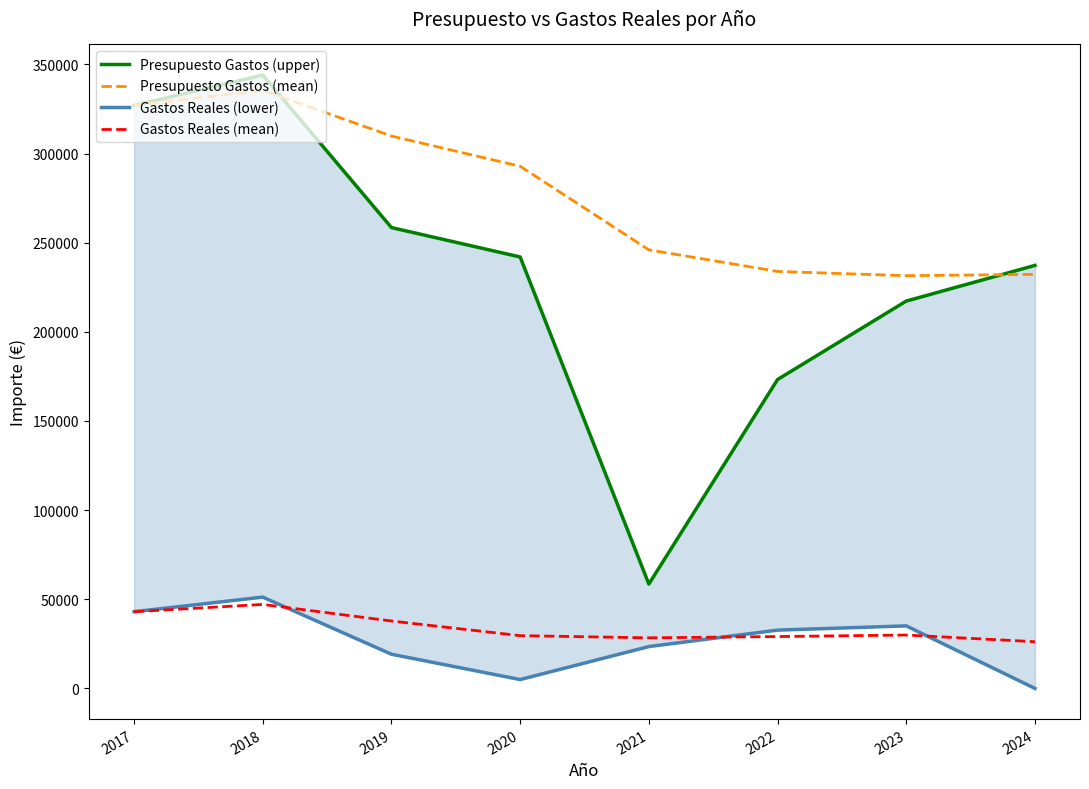

What is the difference between the Presupuesto Gastos (mean) values at 2019 and 2022?

75947.5